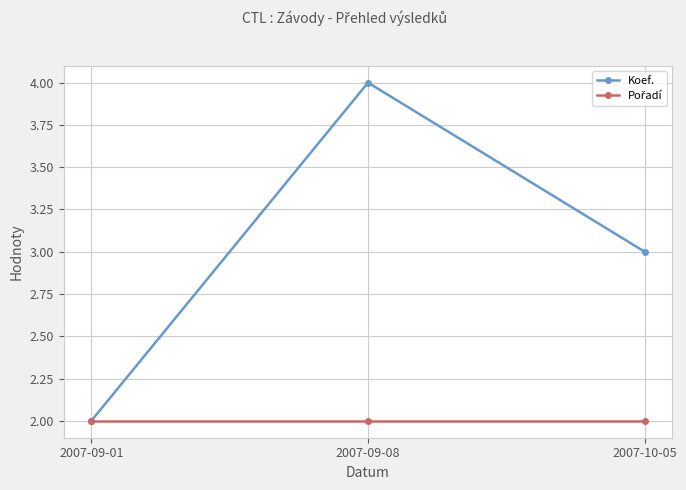

The Koef. series shows 2 at 2007-09-01. True or false?

True